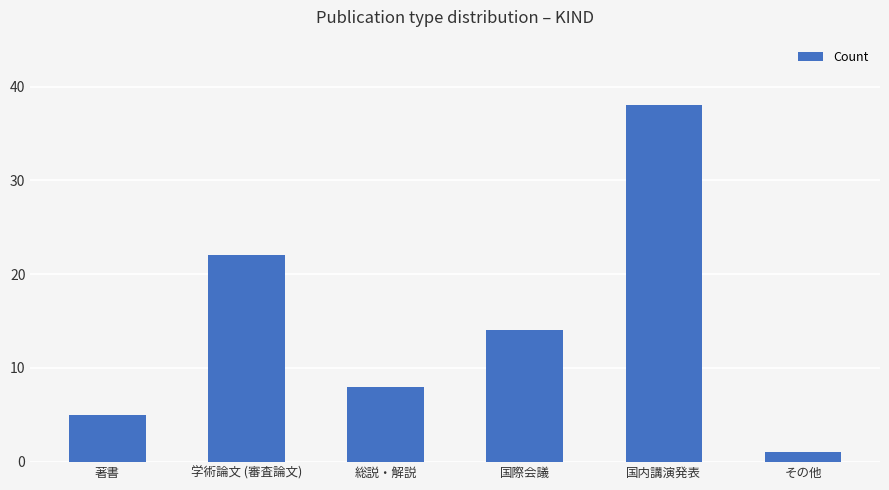

Are the bars horizontal?

No